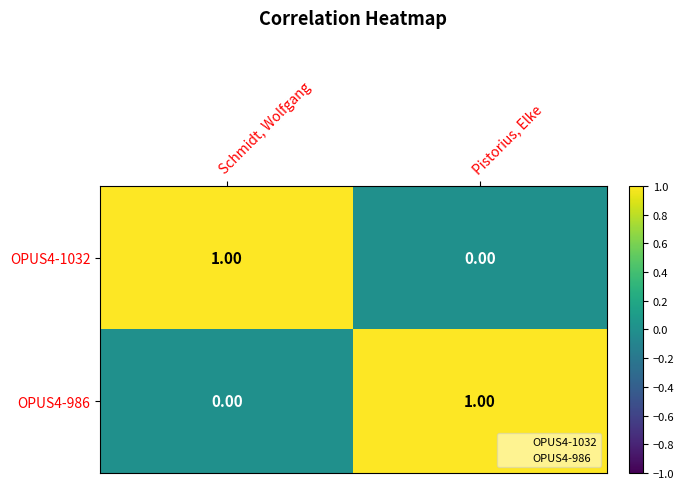

Which category has the lowest value in the OPUS4-1032 series?

Pistorius, Elke